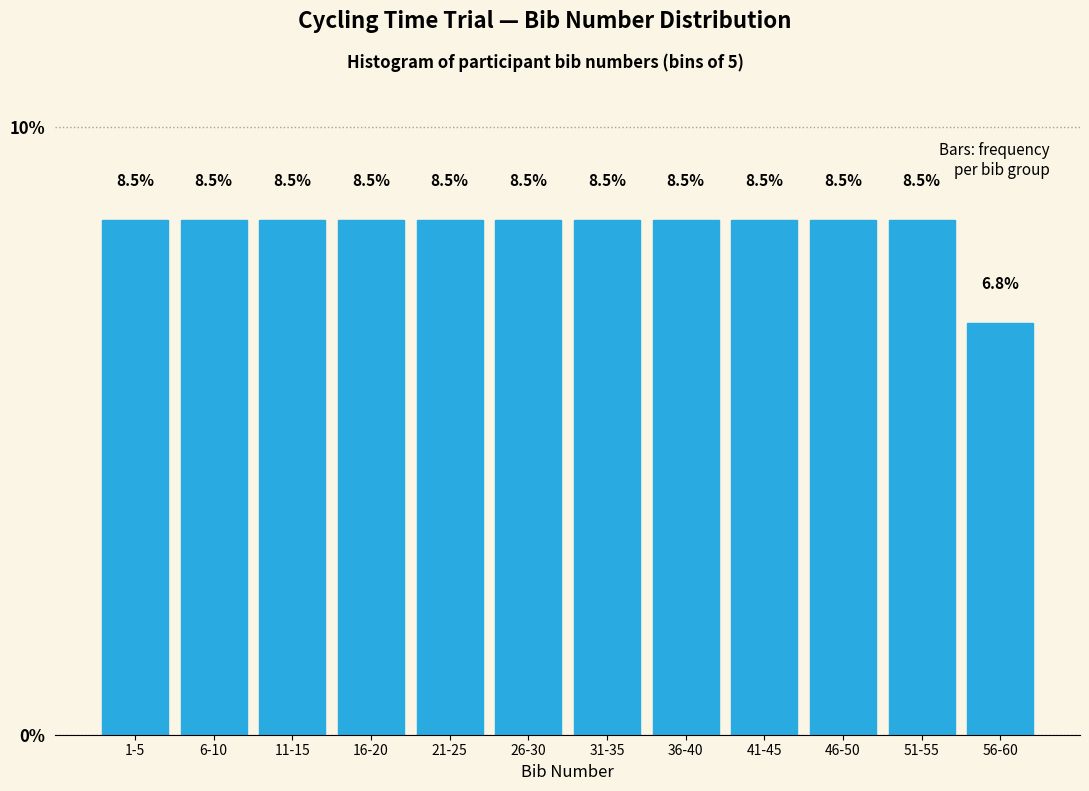

Reading left to right, extract all data points from this chart.

1-5=8.5	6-10=8.5	11-15=8.5	16-20=8.5	21-25=8.5	26-30=8.5	31-35=8.5	36-40=8.5	41-45=8.5	46-50=8.5	51-55=8.5	56-60=6.8